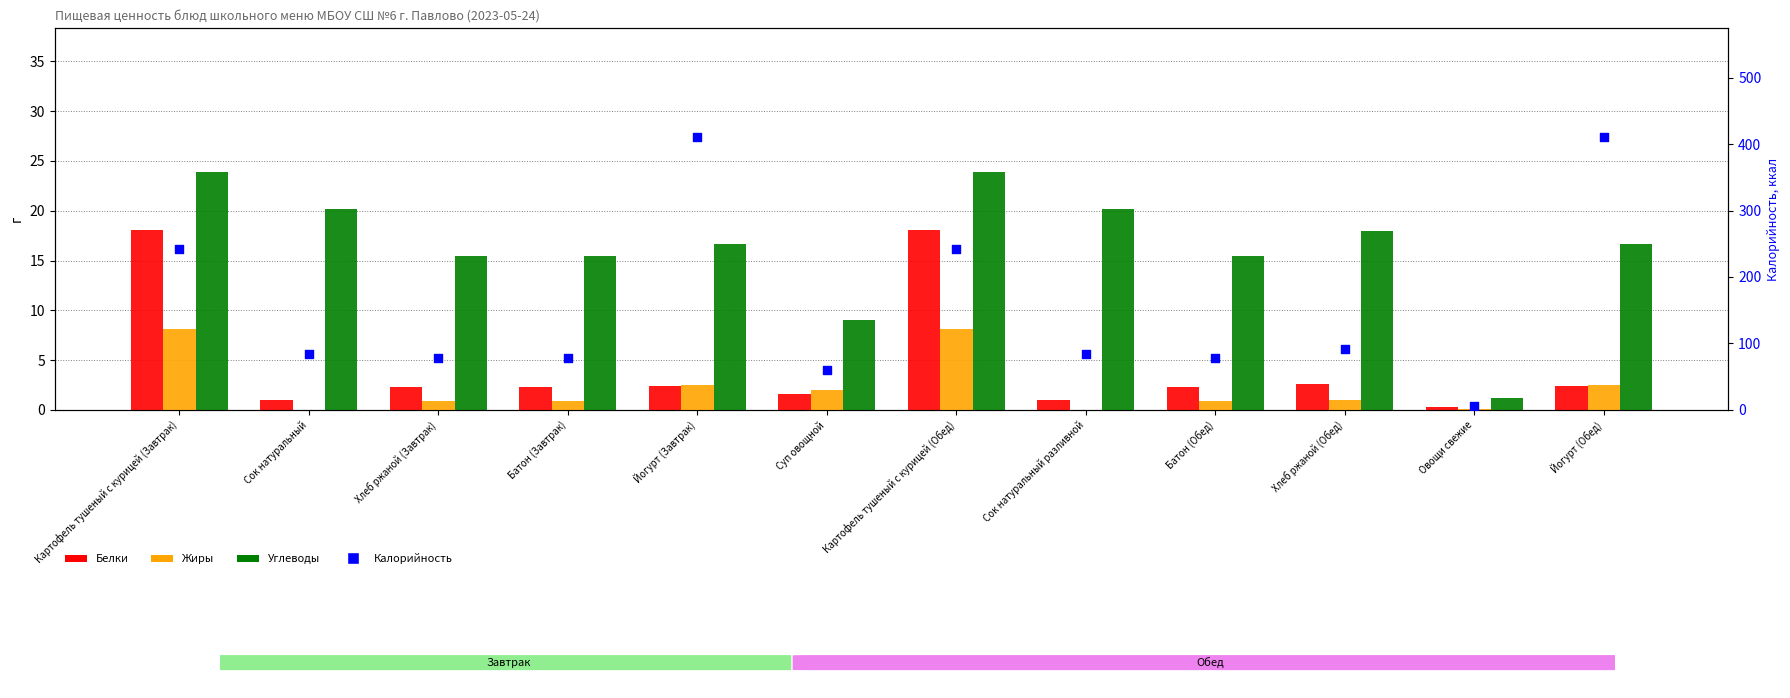

Which series has the largest total across all categories?

Калорийность